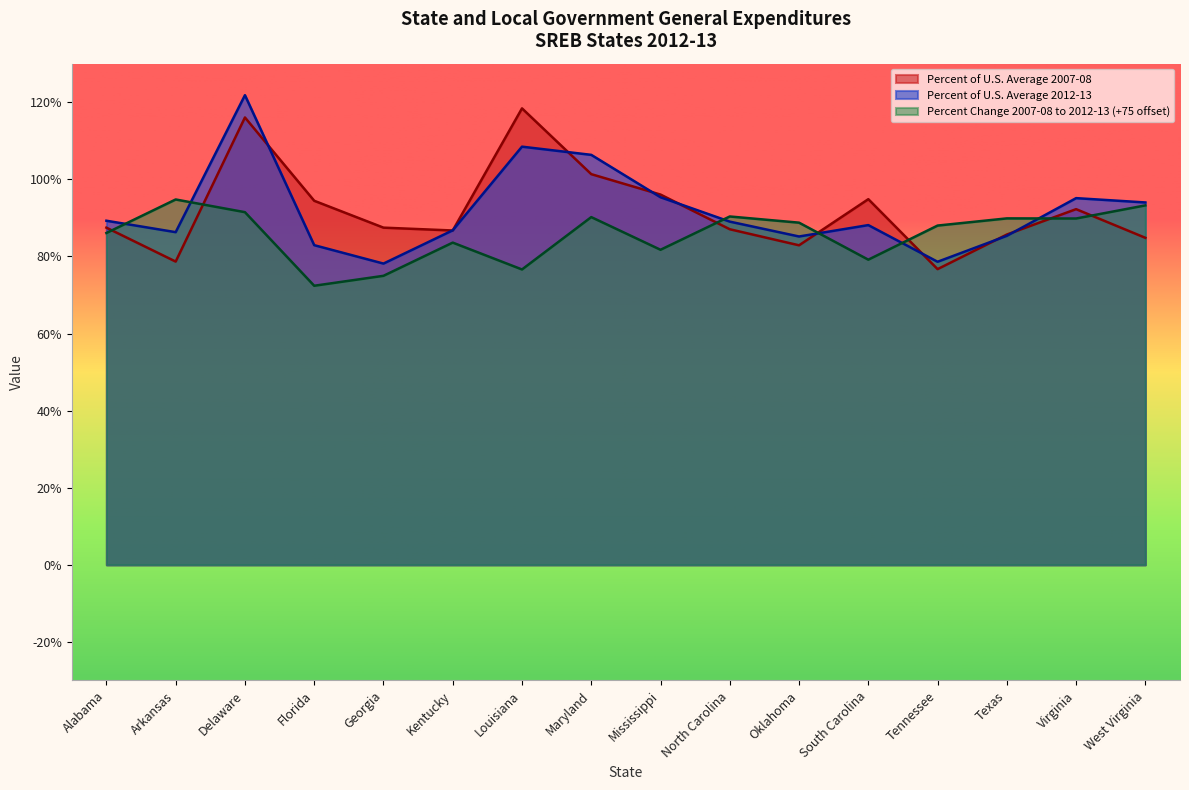

What is the total value across all series at South Carolina?

262.1